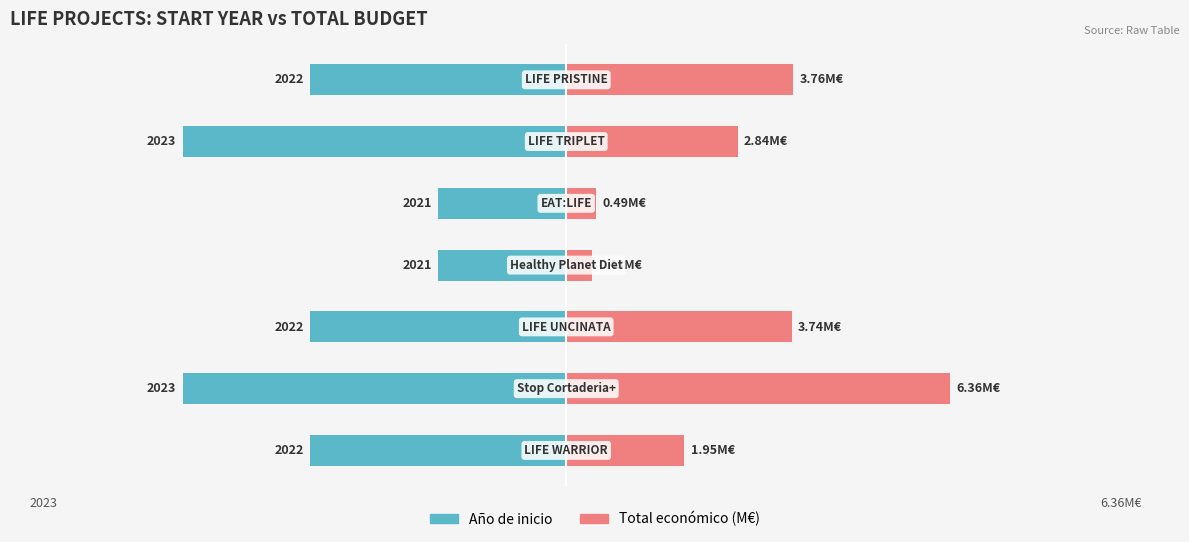

What is the difference between the maximum and minimum values in the Año de inicio series?

2.0